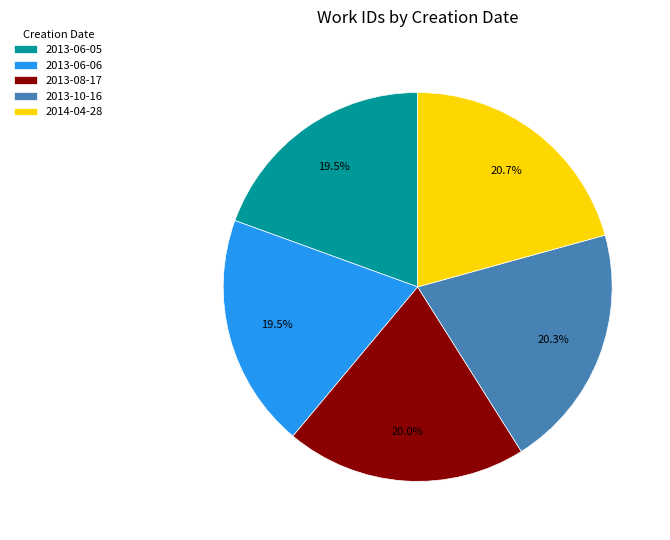

What is the ratio of the value at 2013-06-05 to the value at 2013-08-17?

1.0